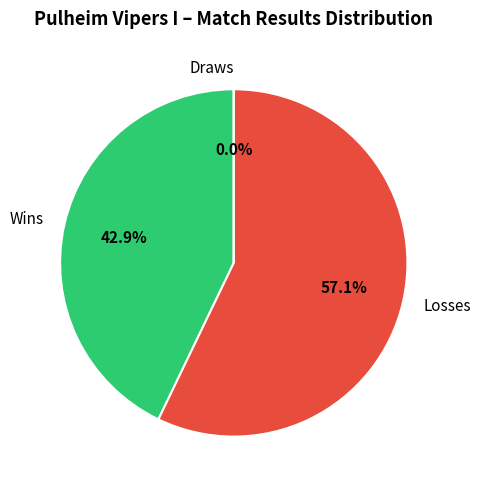

The PH slice represents 5% of the pie. True or false?

False